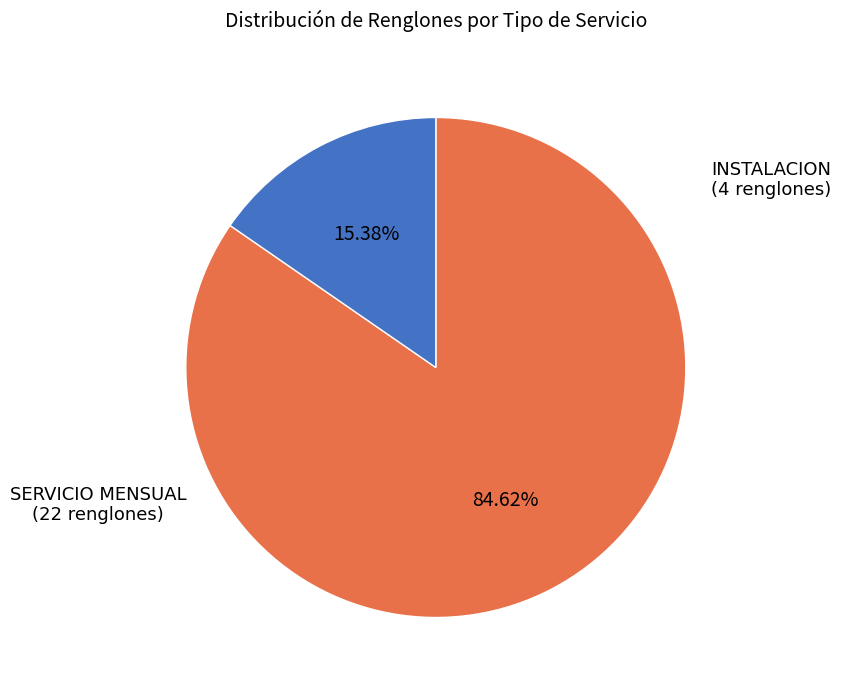

Does any single category account for the majority?

Yes